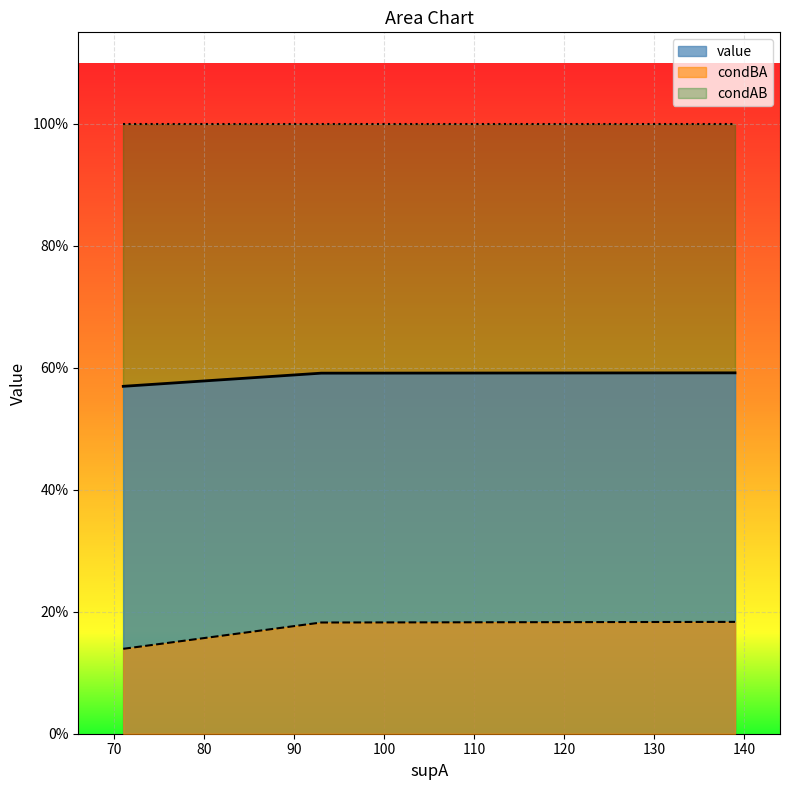

True or false: condBA and condAB cross at least once.

False